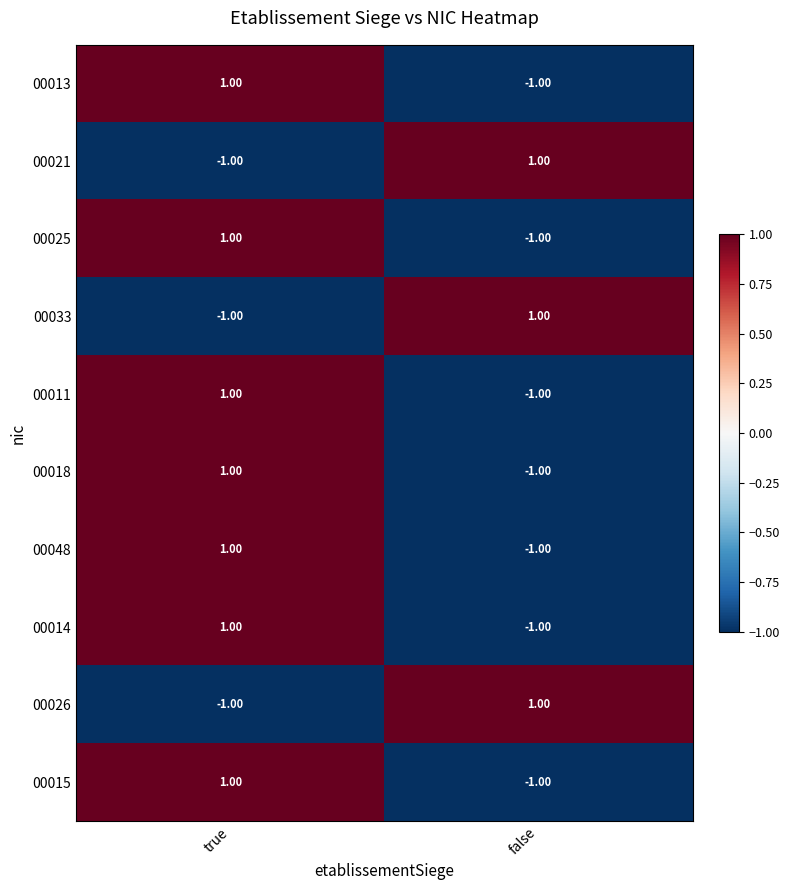

Which category has the lowest value in the 00048 series?

false